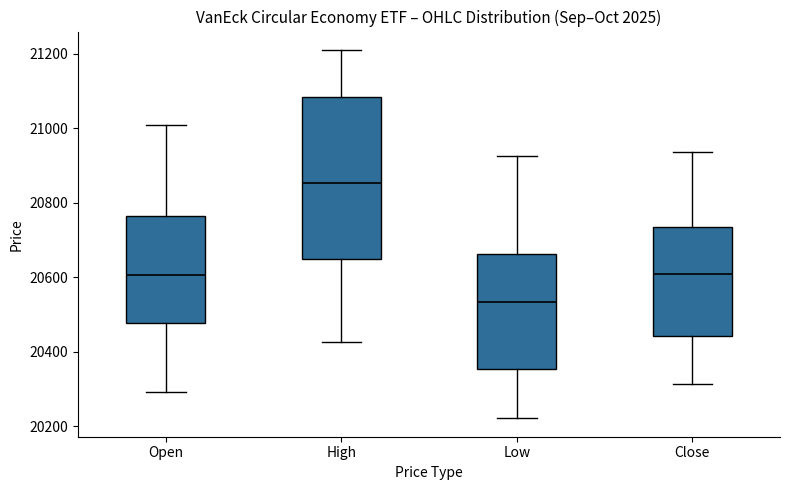

Comparing the boxes themselves (not the whiskers), which one is the tallest?

High